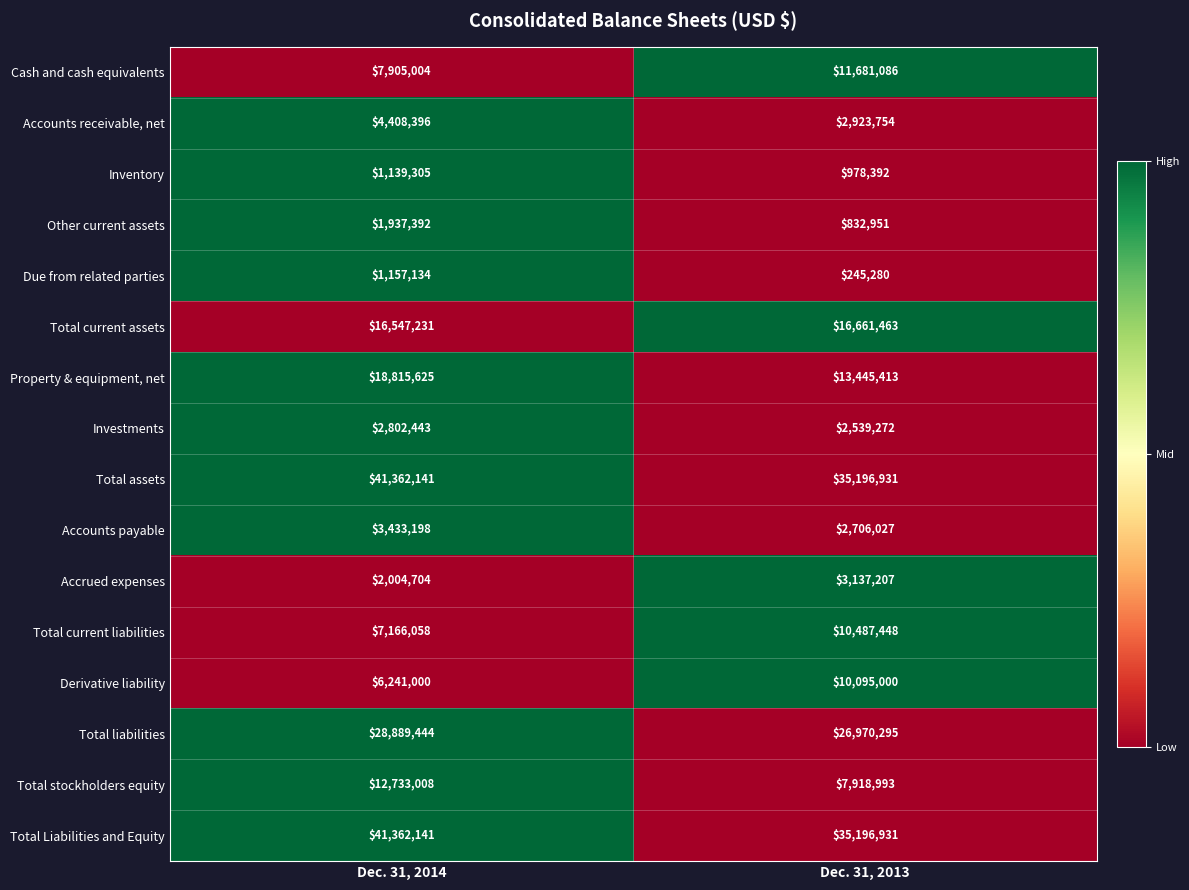

What is the sum of all Total Liabilities and Equity values?

76559072